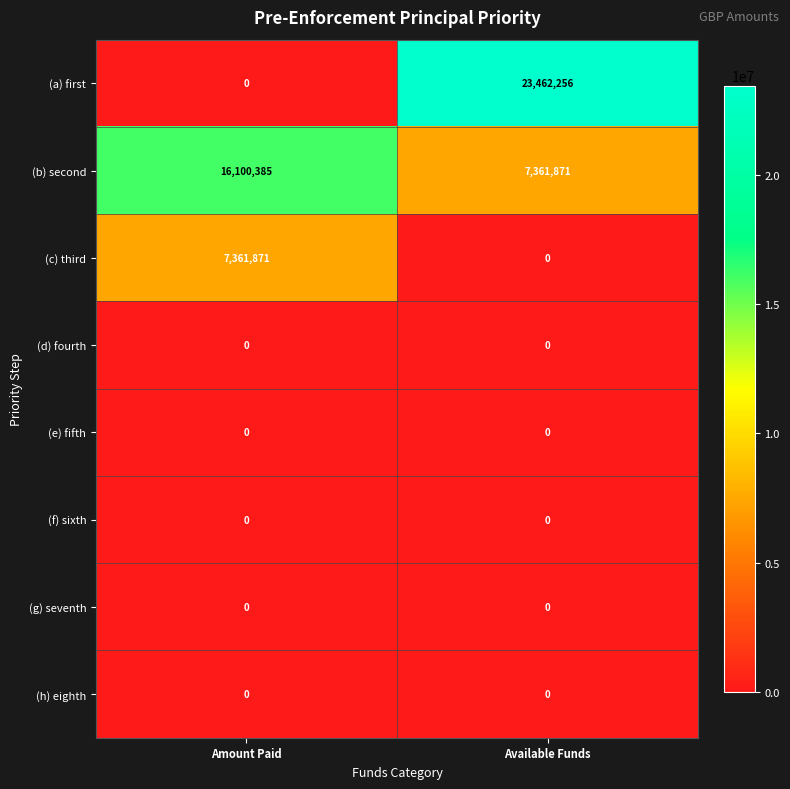

Reading left to right, what are all the values shown in this chart?

(a) first: 0	23462256
(b) second: 16100385	7361871
(c) third: 7361871	0
(d) fourth: 0	0
(e) fifth: 0	0
(f) sixth: 0	0
(g) seventh: 0	0
(h) eighth: 0	0